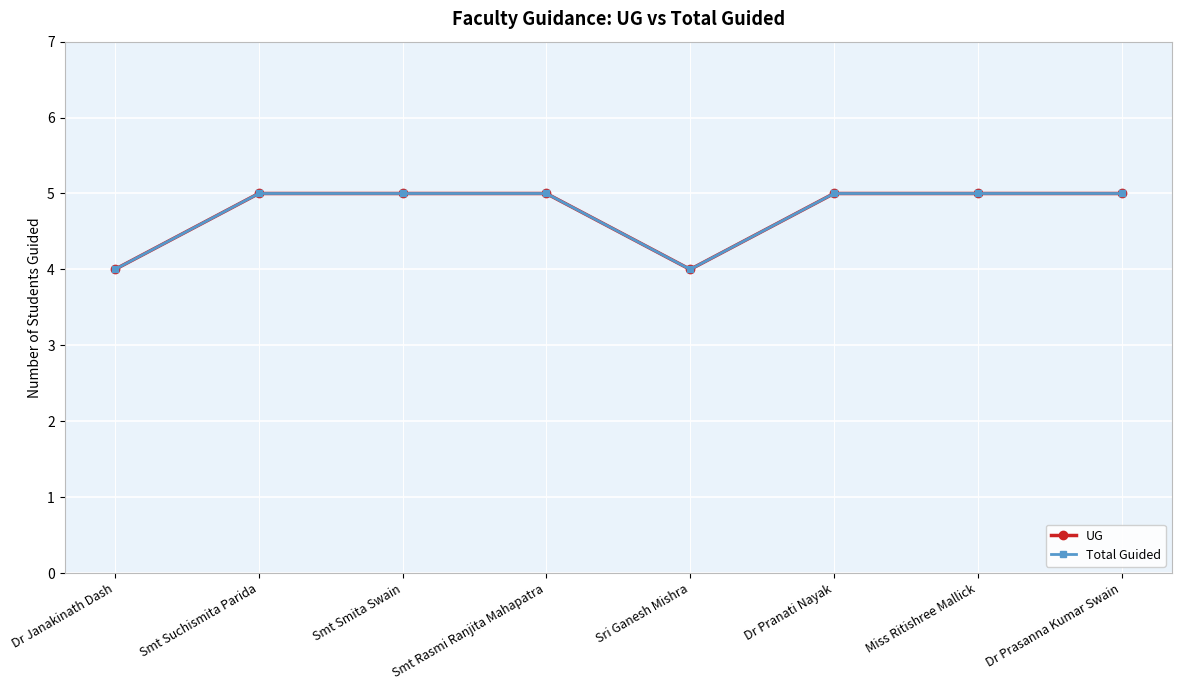

Rank the categories by UG value from lowest to highest.

Dr Janakinath Dash, Sri Ganesh Mishra, Smt Suchismita Parida, Smt Smita Swain, Smt Rasmi Ranjita Mahapatra, Dr Pranati Nayak, Miss Ritishree Mallick, Dr Prasanna Kumar Swain